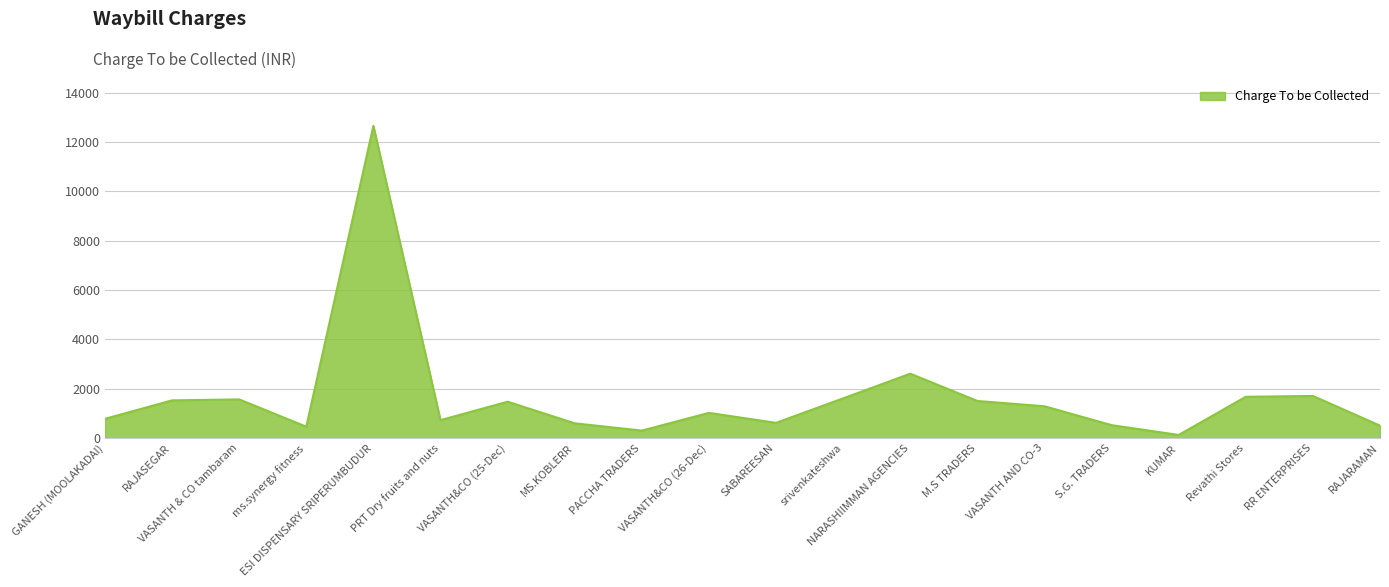

What is the maximum value shown in the chart?

12658